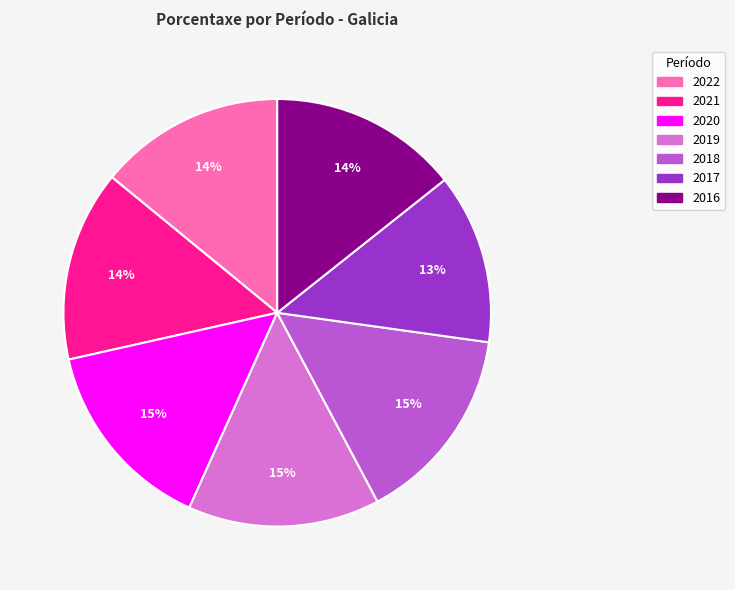

To the nearest percent, what is the combined percentage of 2020 and 2017?

28%